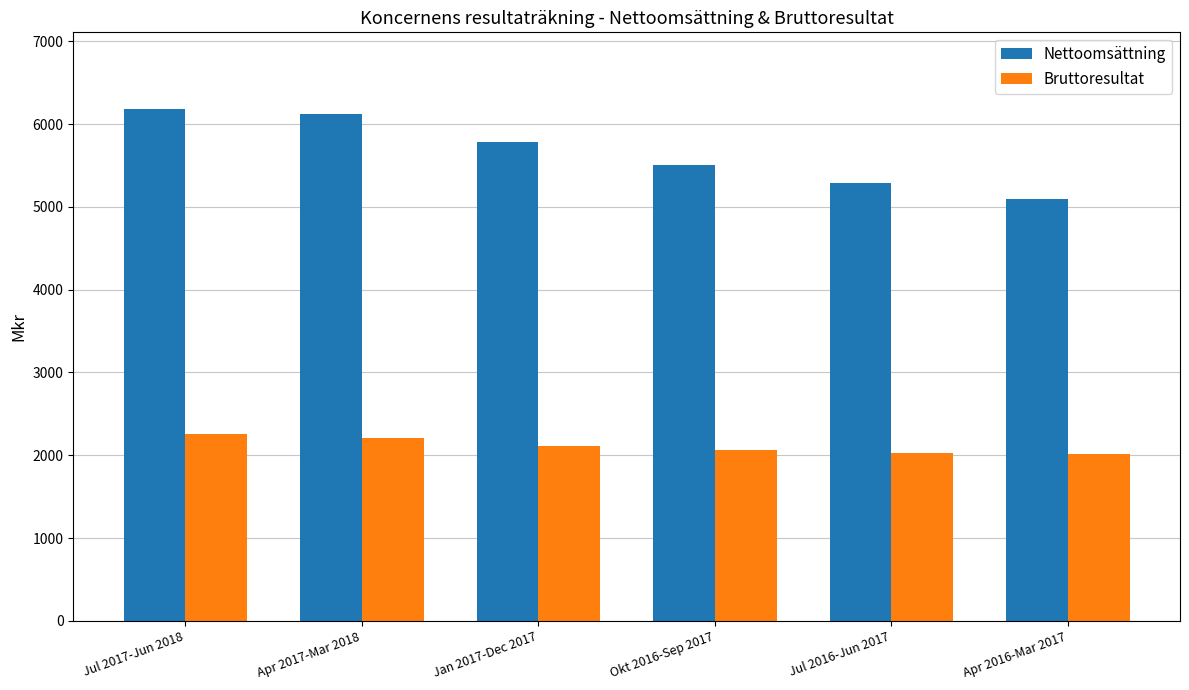

Which series has the largest range (max minus min)?

Nettoomsättning